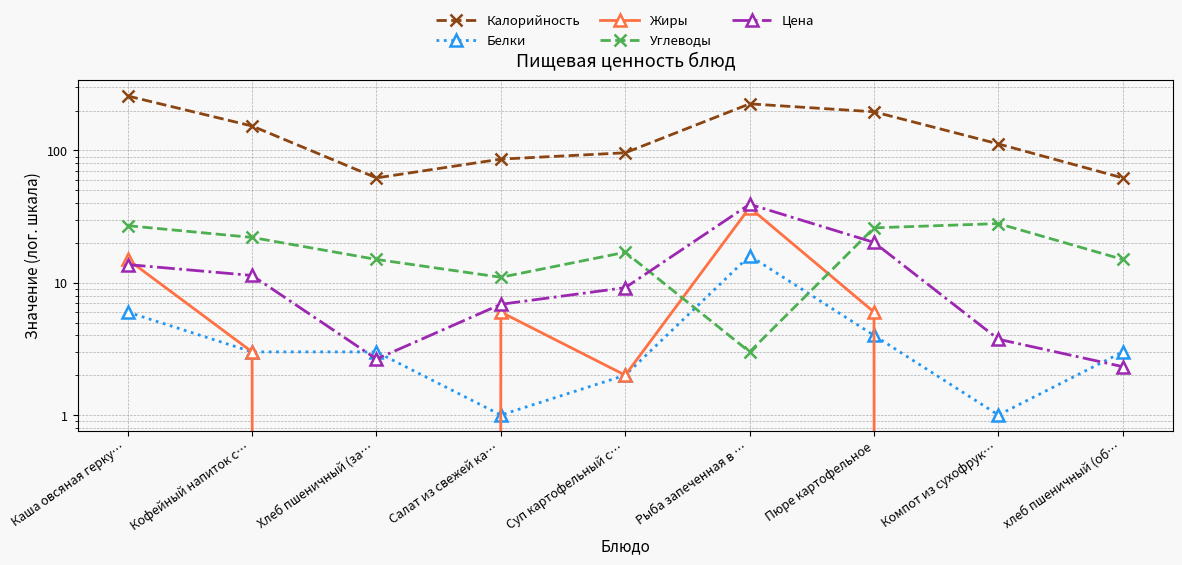

What is the label of the 6th point from the right?

Салат из свежей ка…